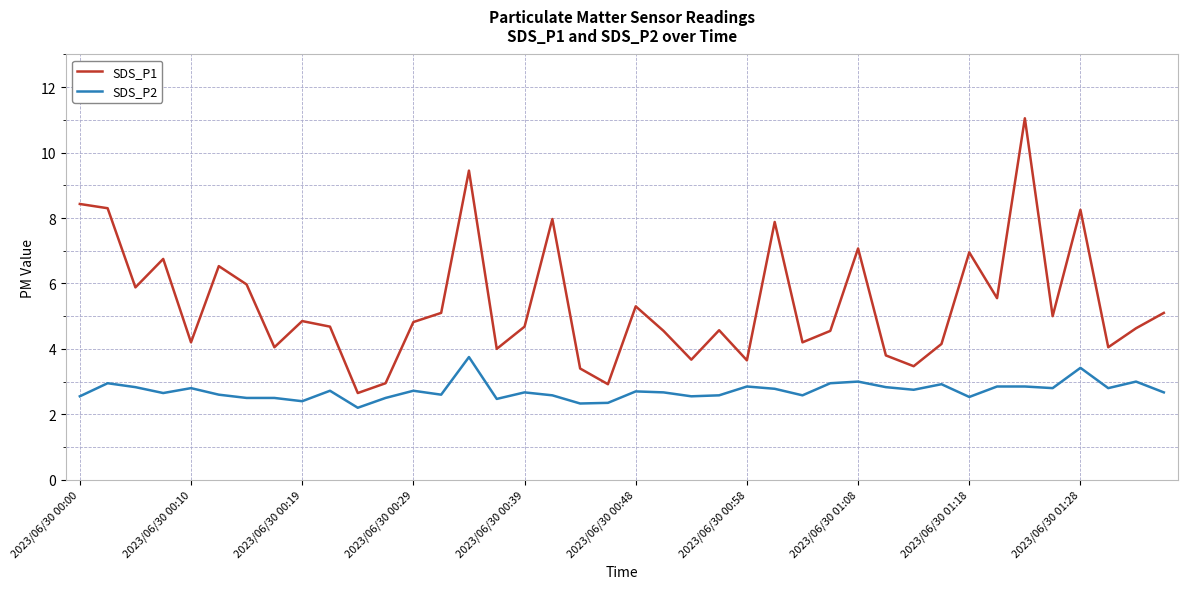

Which series has the largest range (max minus min)?

SDS_P1